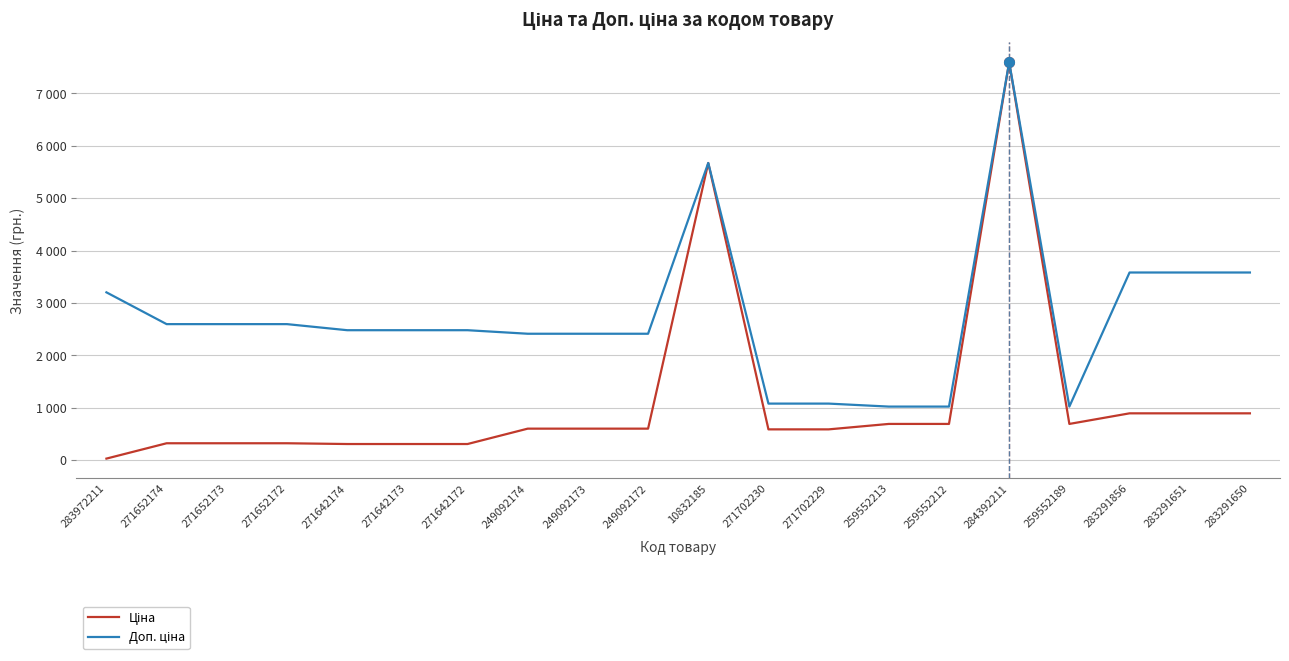

Where is the first local maximum for Ціна?

10832185